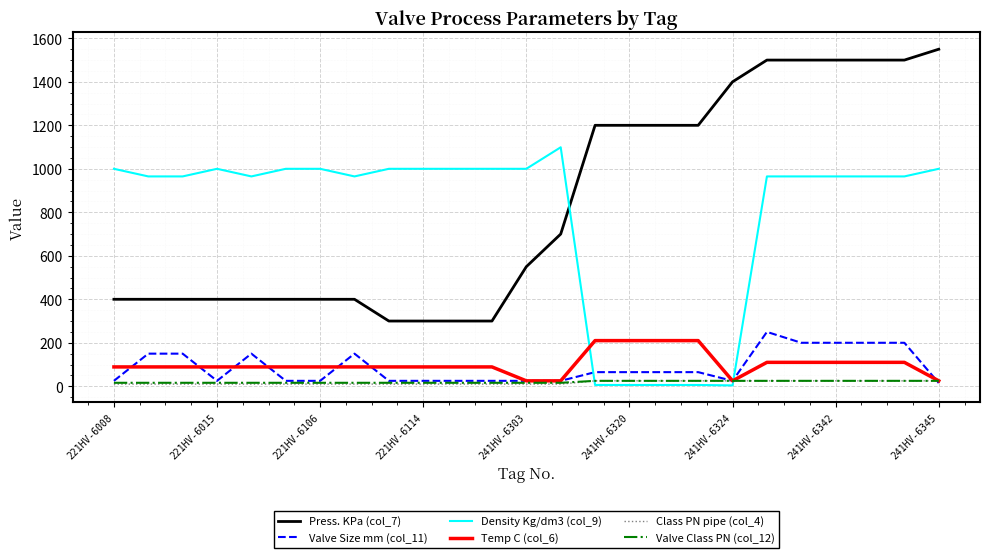

How many intersections are there between Press. KPa (col_7) and Density Kg/dm3 (col_9)?

1